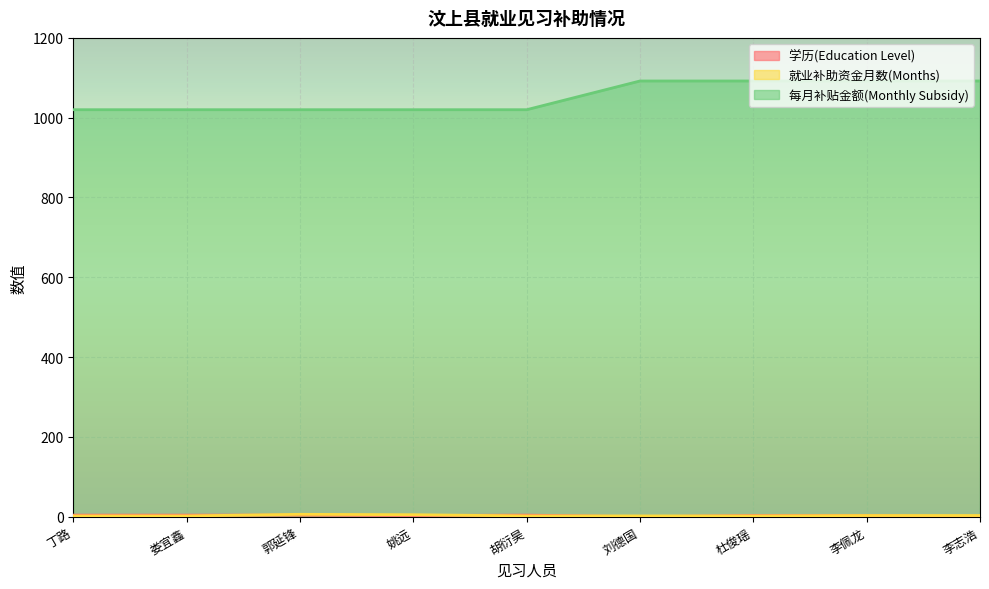

Reading left to right, extract all data points from this chart.

学历(Education Level): 丁路=4	娄宜鑫=4	郭延锋=4	姚远=3	胡衍昊=4	刘德国=0	杜俊瑶=3	李佩龙=3	李志浩=0
就业补助资金月数(Months): 丁路=2	娄宜鑫=2	郭延锋=6	姚远=5	胡衍昊=2	刘德国=2	杜俊瑶=2	李佩龙=3	李志浩=3
每月补贴金额(Monthly Subsidy): 丁路=1020	娄宜鑫=1020	郭延锋=1020	姚远=1020	胡衍昊=1020	刘德国=1092	杜俊瑶=1092	李佩龙=1092	李志浩=1092